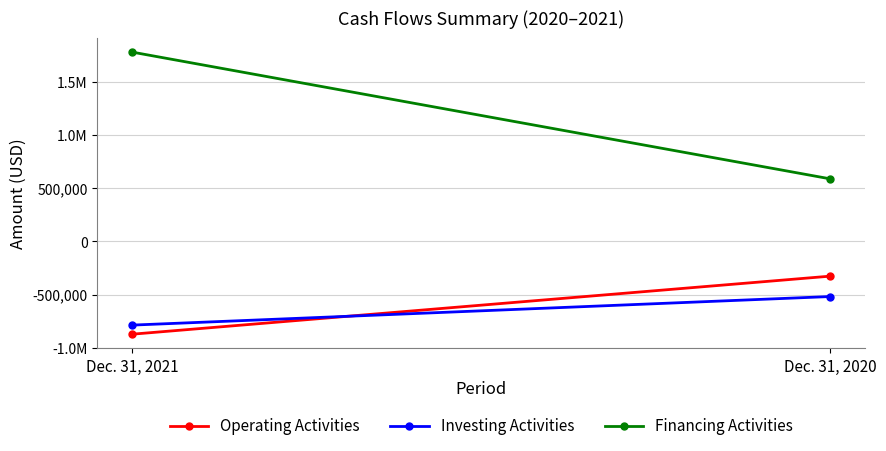

At how many categories does at least one series exceed 634663?

1